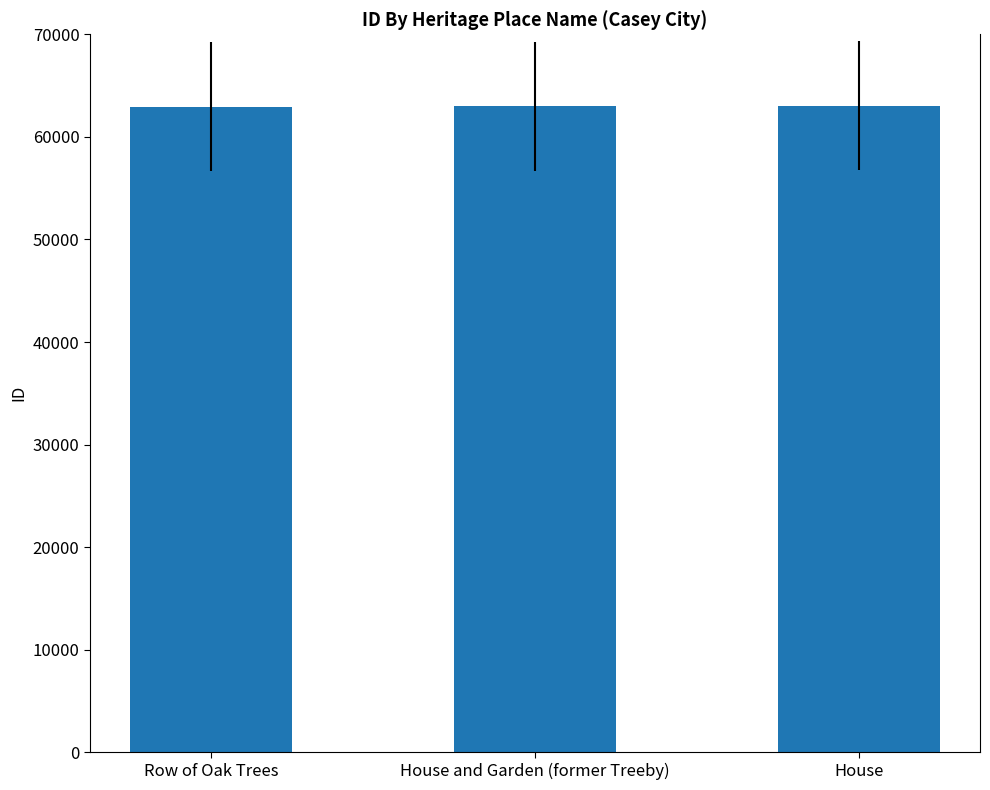

What is the label of the 3rd bar from the right?

Row of Oak Trees